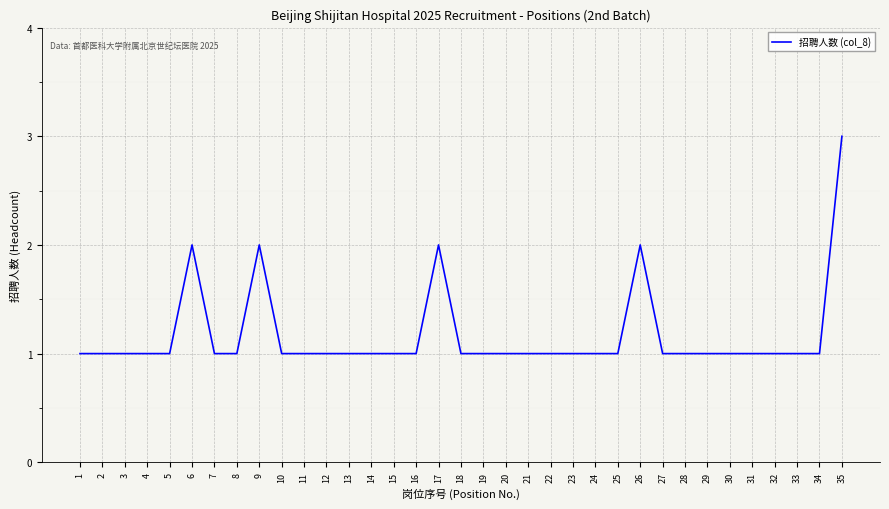

At which category does the chart reach its peak across all series?

35